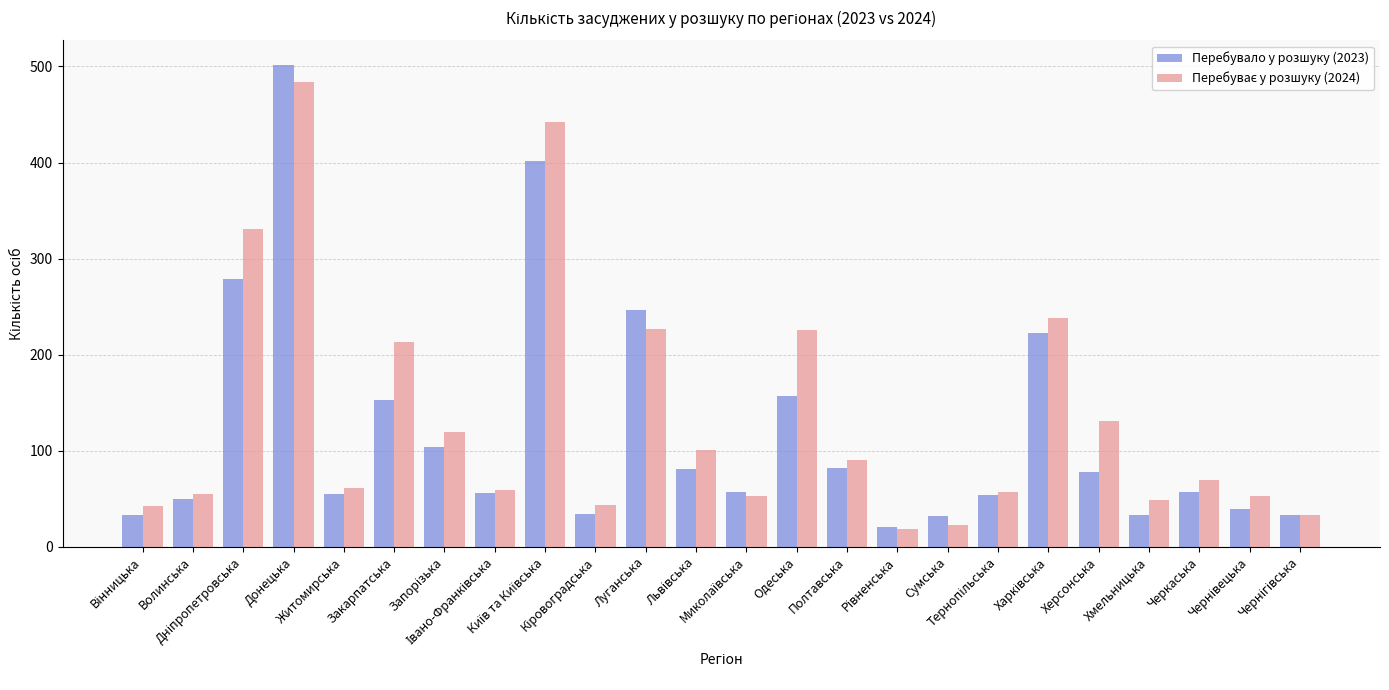

What is the lowest value of the Перебувало у розшуку (2023) series?

21